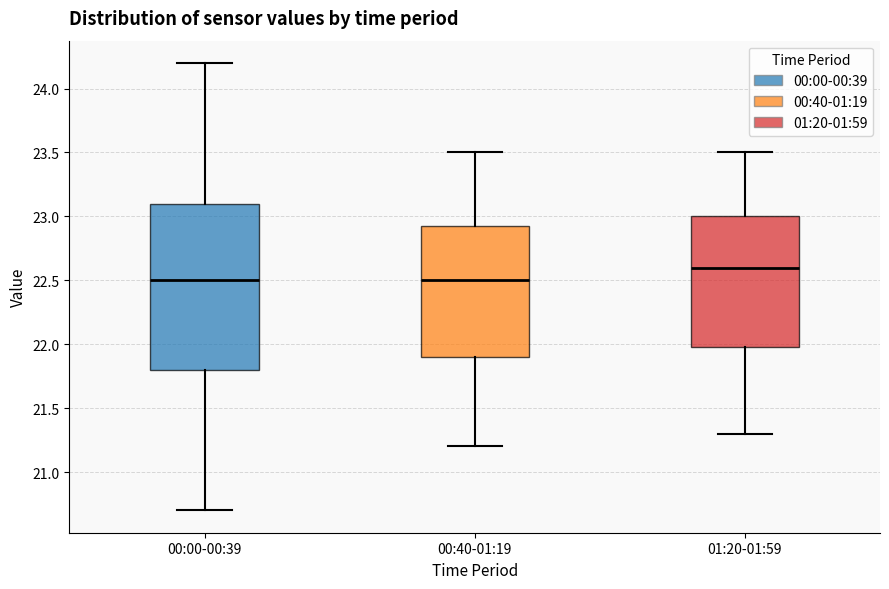

Reading left to right, transcribe this box plot: for each box, give where its median line is, the range the box spans, and where its two whiskers end, as read against the y-axis. The values are not printed on the chart, so give them approximately, as read against the axis.

00:00-00:39: median 22.50, box 21.80 to 23.10, whiskers 20.70 to 24.20
00:40-01:19: median 22.50, box 21.90 to 22.95, whiskers 21.20 to 23.50
01:20-01:59: median 22.60, box 22.00 to 23.00, whiskers 21.30 to 23.50